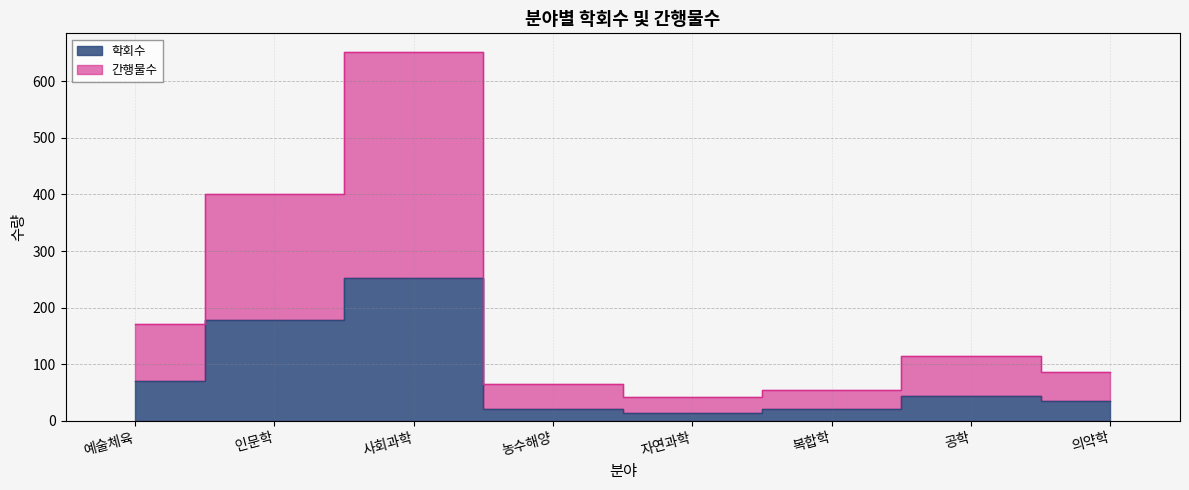

In 학회수, how many points are higher than both neighbors (excluding endpoints)?

2